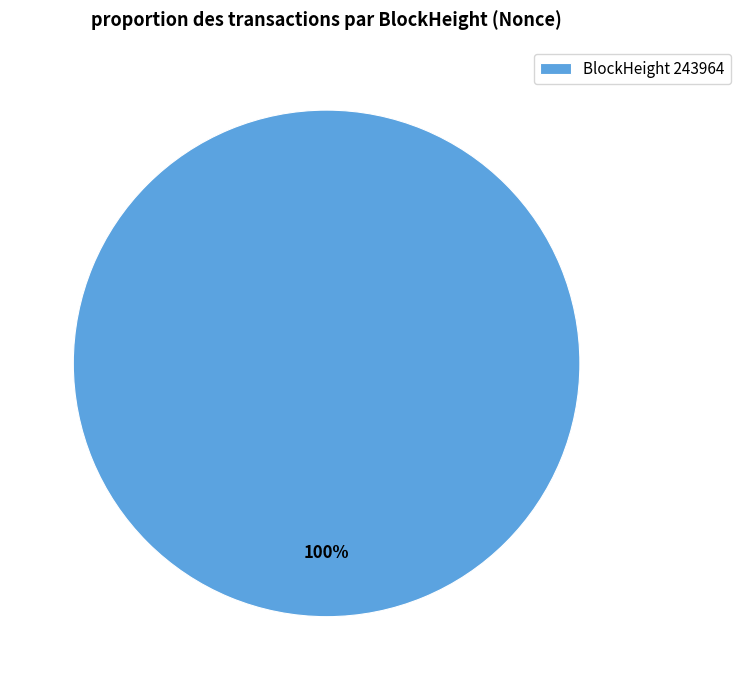

True or false: BlockHeight 243964 accounts for 88% of the total.

False